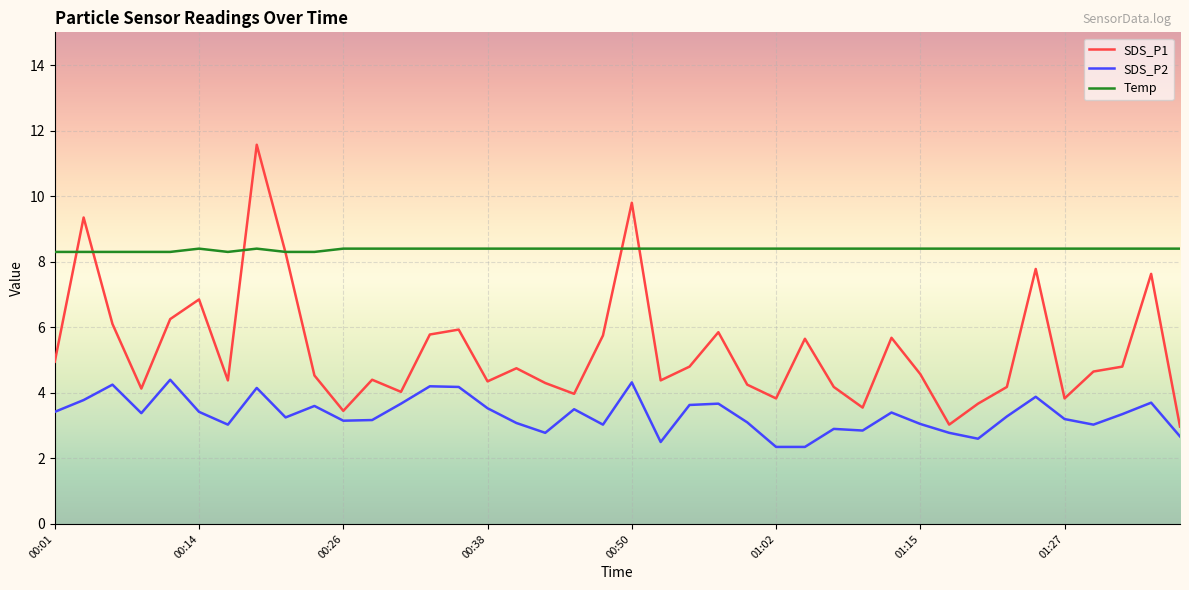

List the series in order of their peak value, highest first.

SDS_P1, Temp, SDS_P2